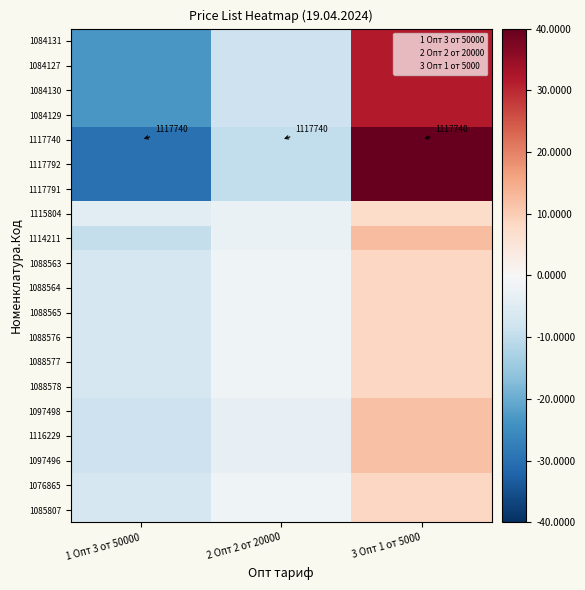

What is the difference between the maximum and minimum values in the 1084127 series?

55.0